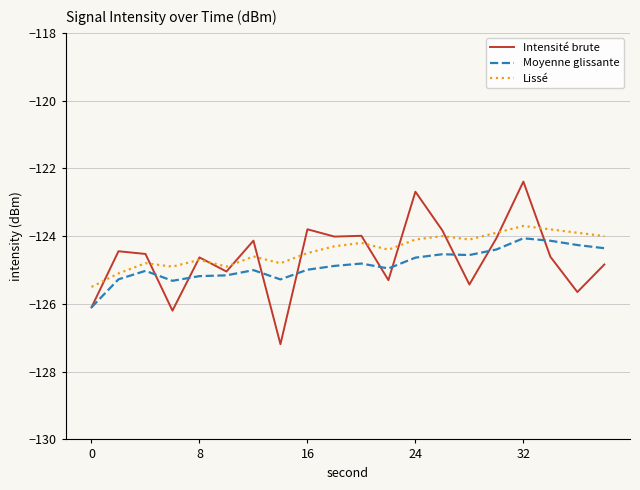

What is the minimum value for Lissé?

-125.5